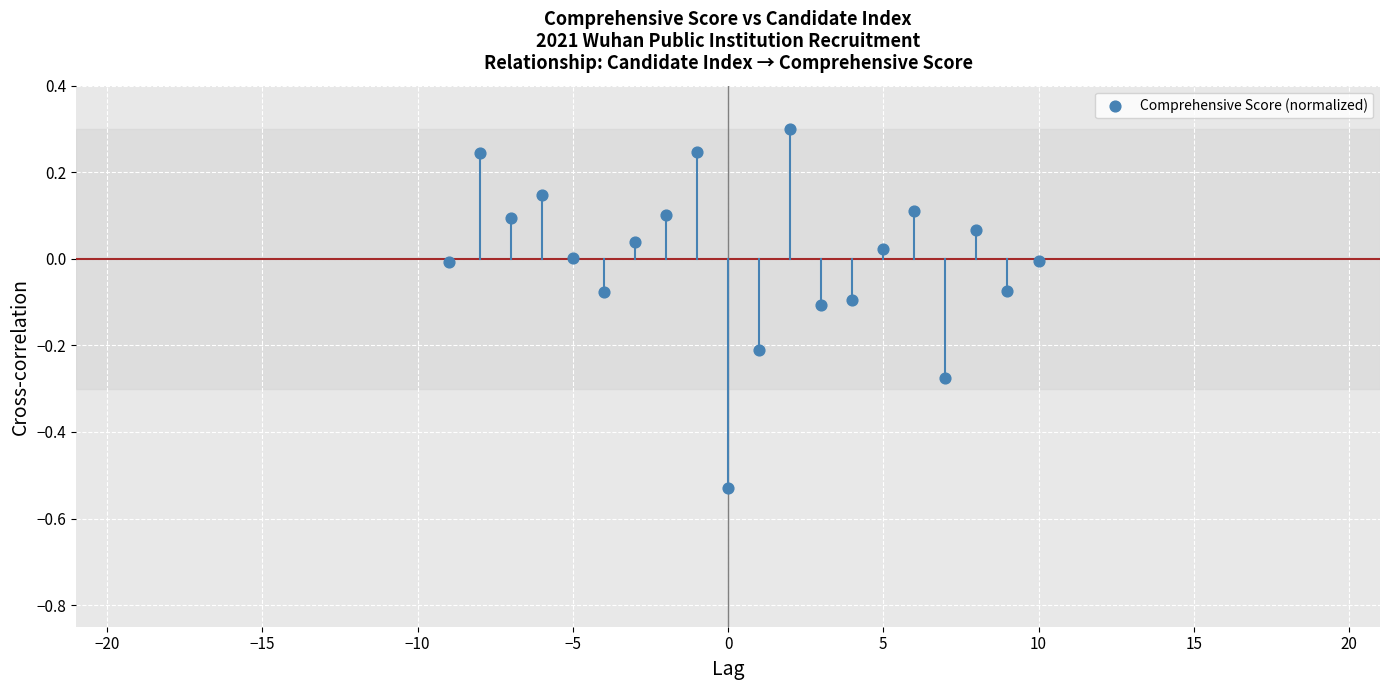

What is the range of X values (max minus min)?

19.0